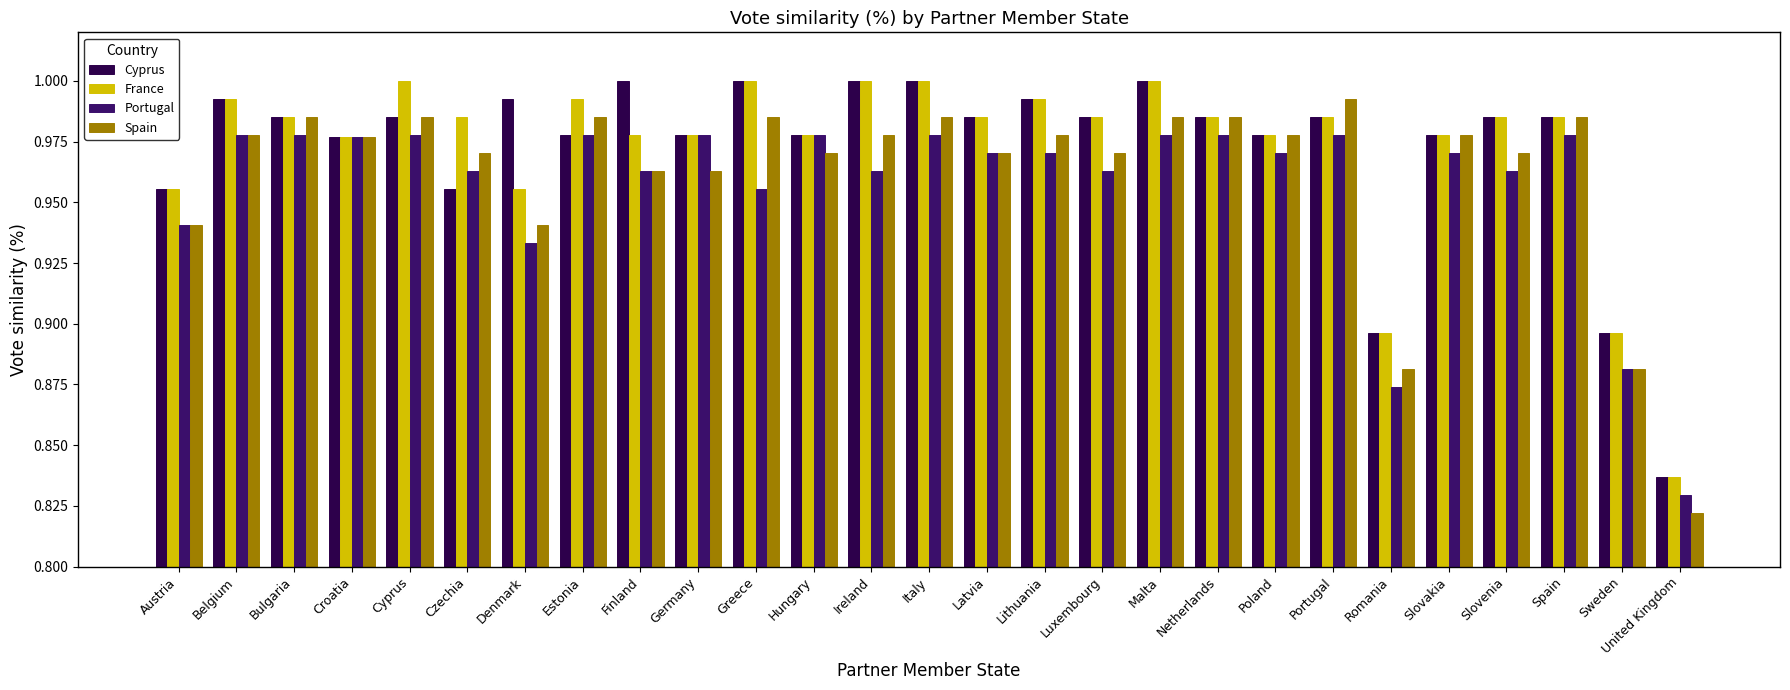

The France series shows 1.0 at Malta. True or false?

True